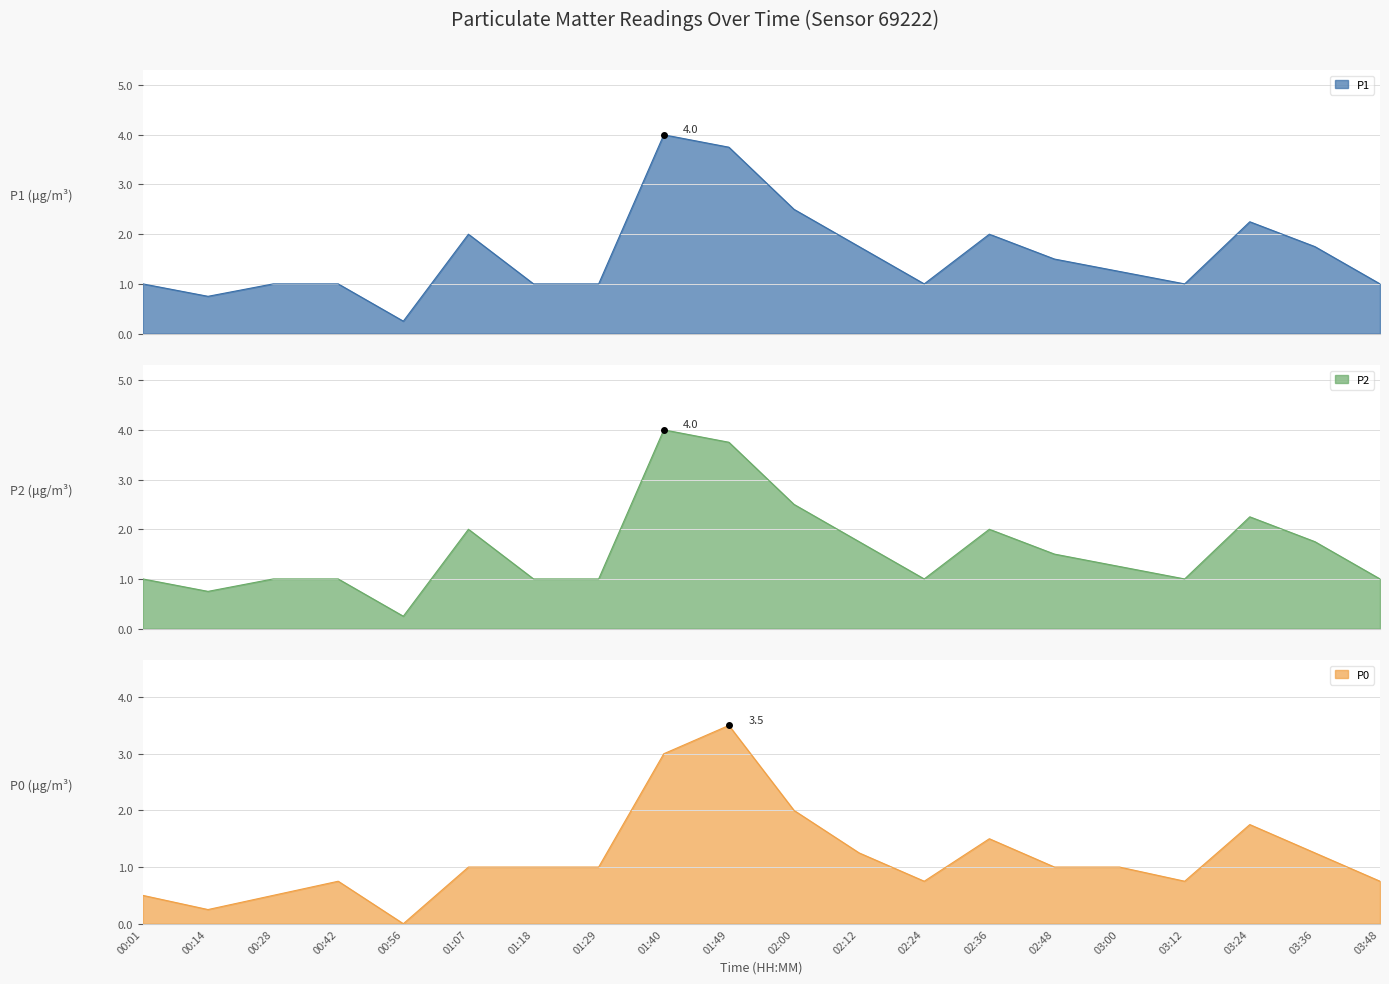

How many values in the P2 series exceed 1?

10